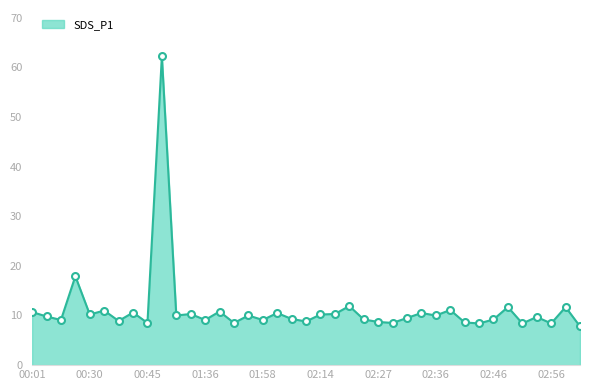

What is the average value?

11.3